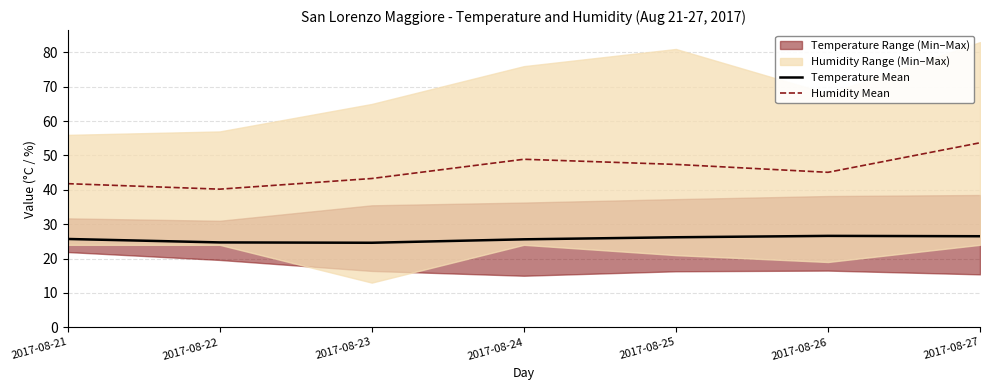

In Humidity Mean, how many points are lower than both neighbors (excluding endpoints)?

2